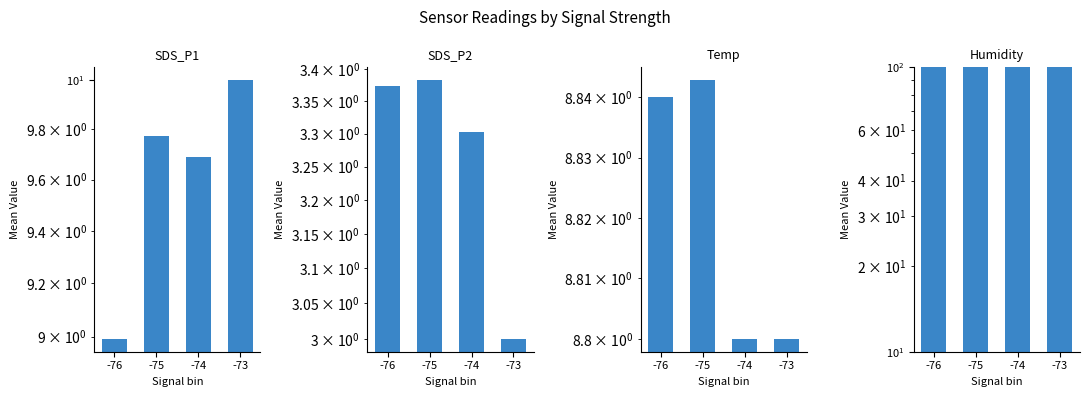

Are the bars grouped side by side (vs. stacked)?

Yes